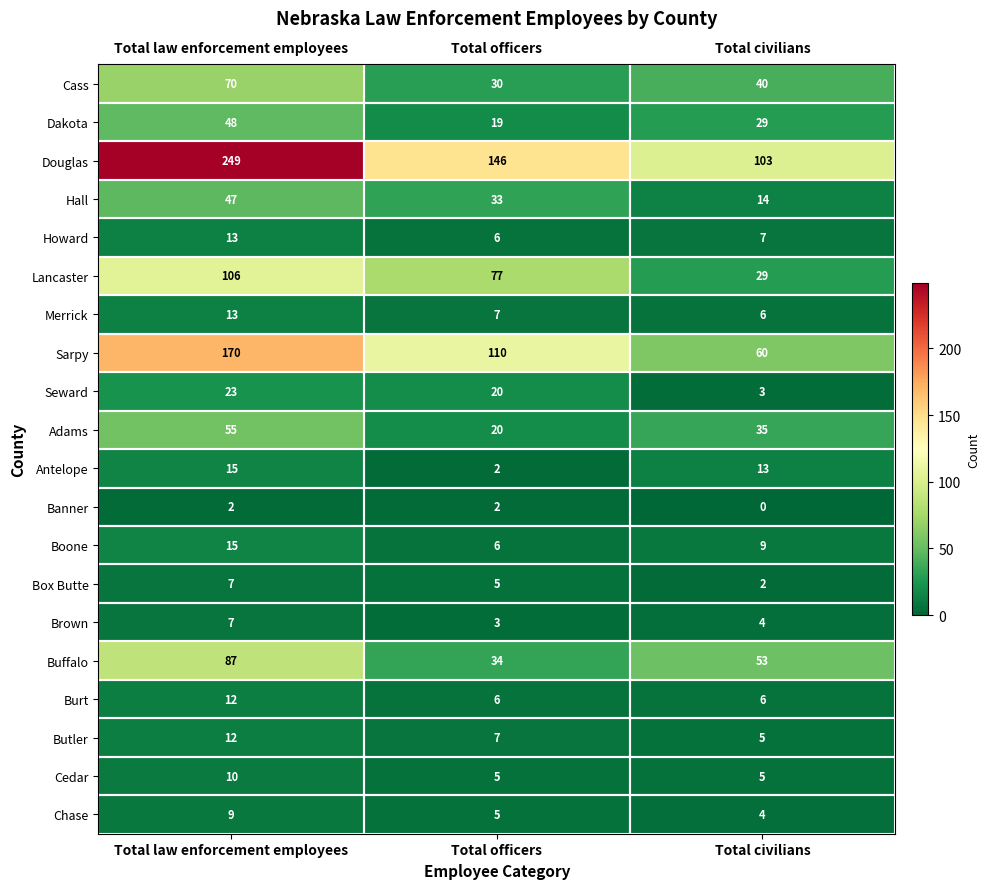

What is the spread (max minus min) of values at Total law enforcement employees?

247